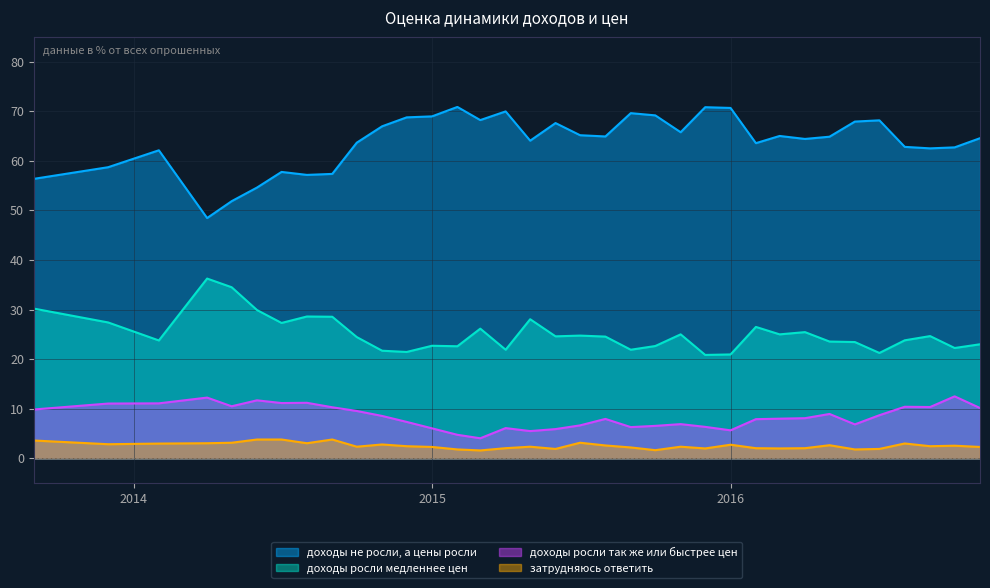

Which series has the largest total across all categories?

доходы не росли, а цены росли